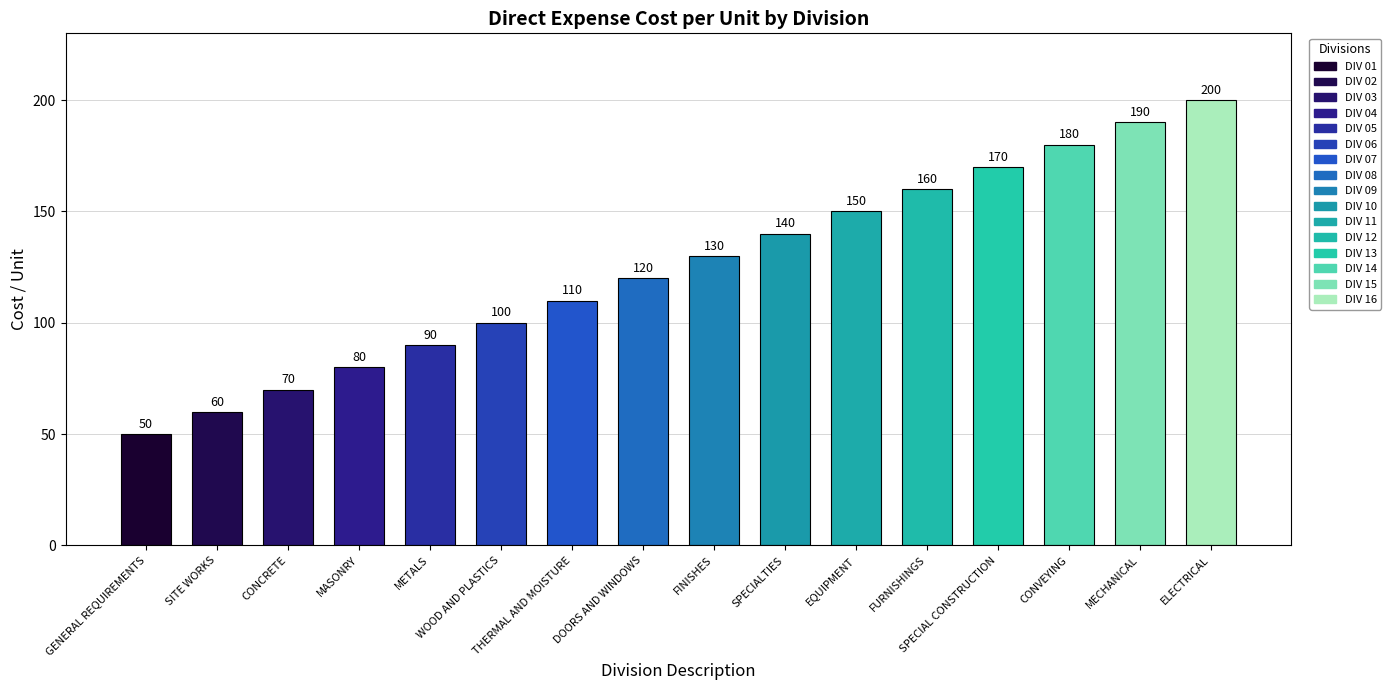

What is the smallest value displayed?

50